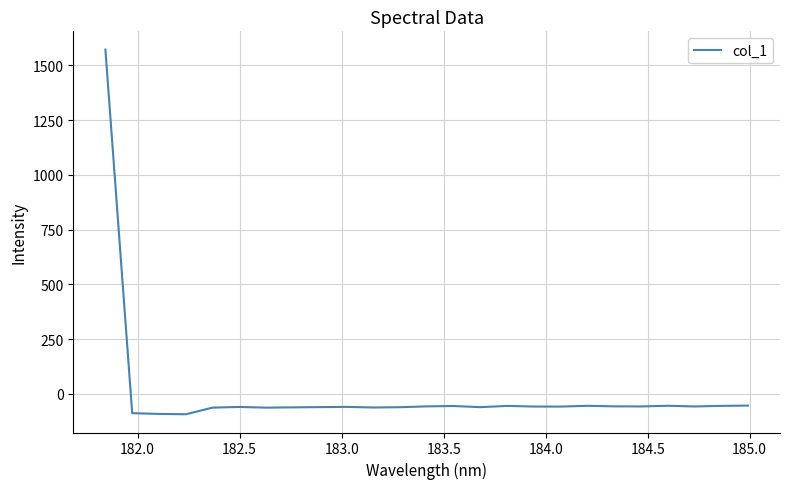

What is the greatest value displayed?

1571.6